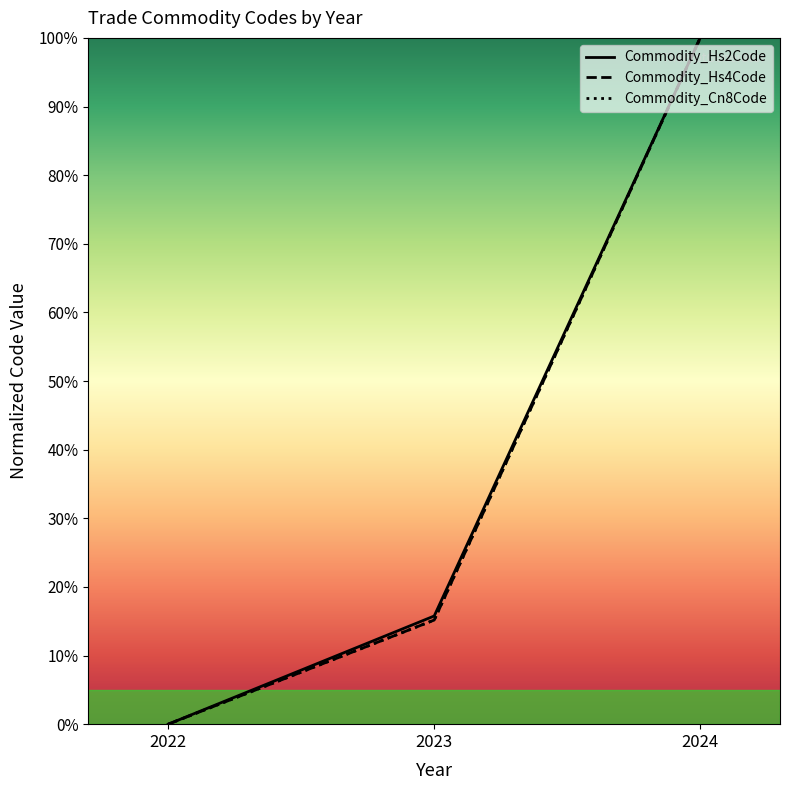

Reading left to right, list all the values displayed in this chart.

Commodity_Hs2Code: 0.0	15.8	100.0
Commodity_Hs4Code: 0.0	15.2	100.0
Commodity_Cn8Code: 0.0	15.2	100.0